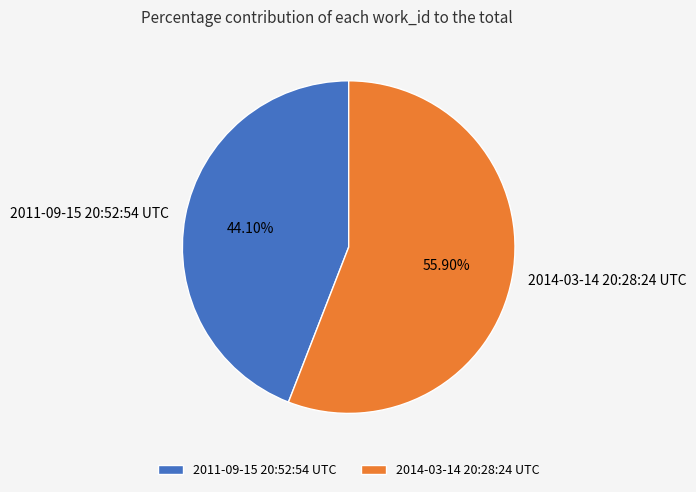

To the nearest percent, what portion does 2011-09-15 20:52:54 UTC represent?

44%